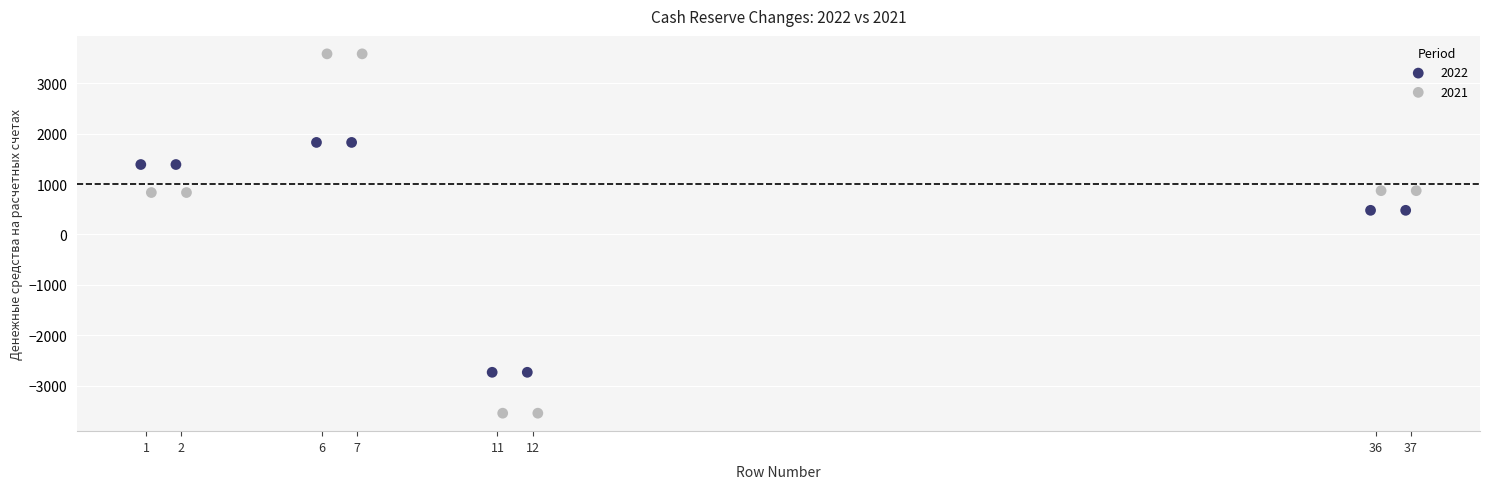

Which series contains the lowest Y value?

2021